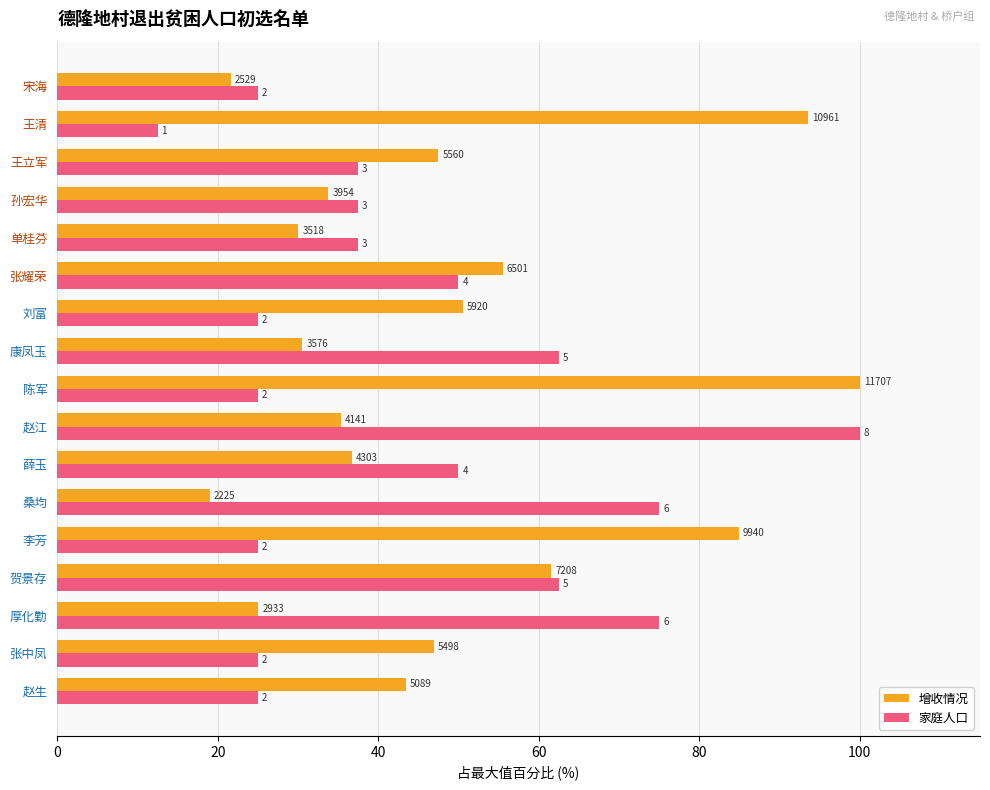

What are all the series names shown in the legend?

增收情况, 家庭人口